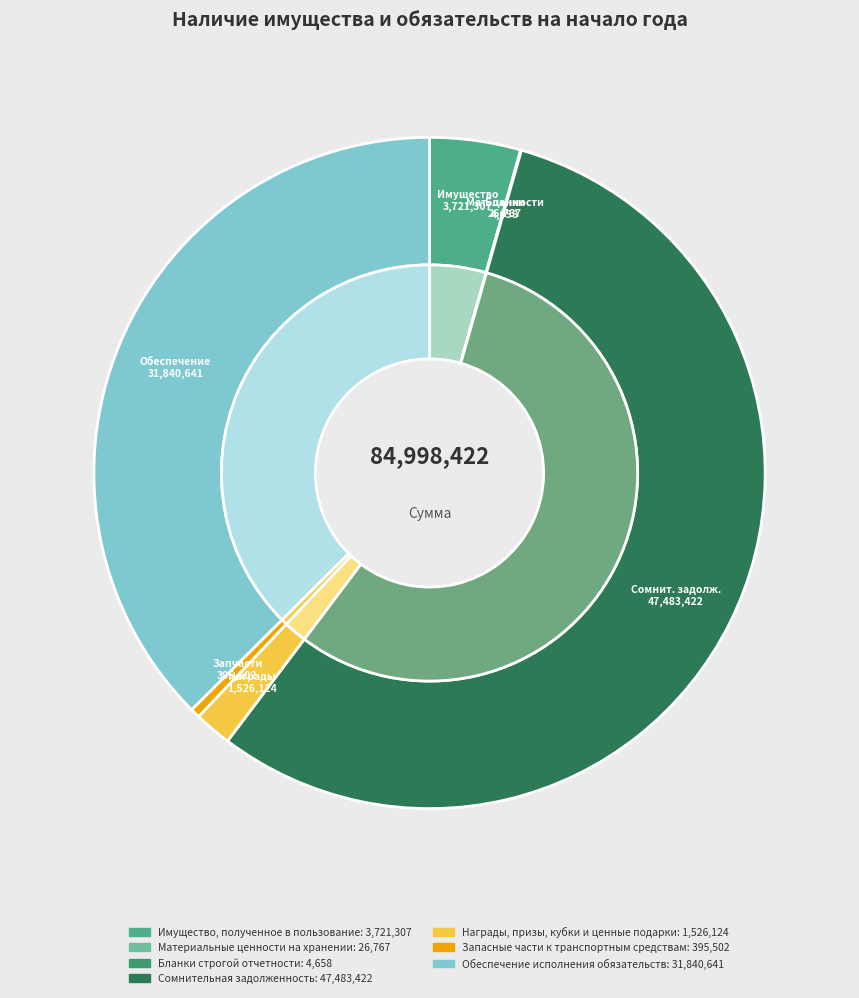

Which slice represents more than half of the pie?

Сомнительная задолженность